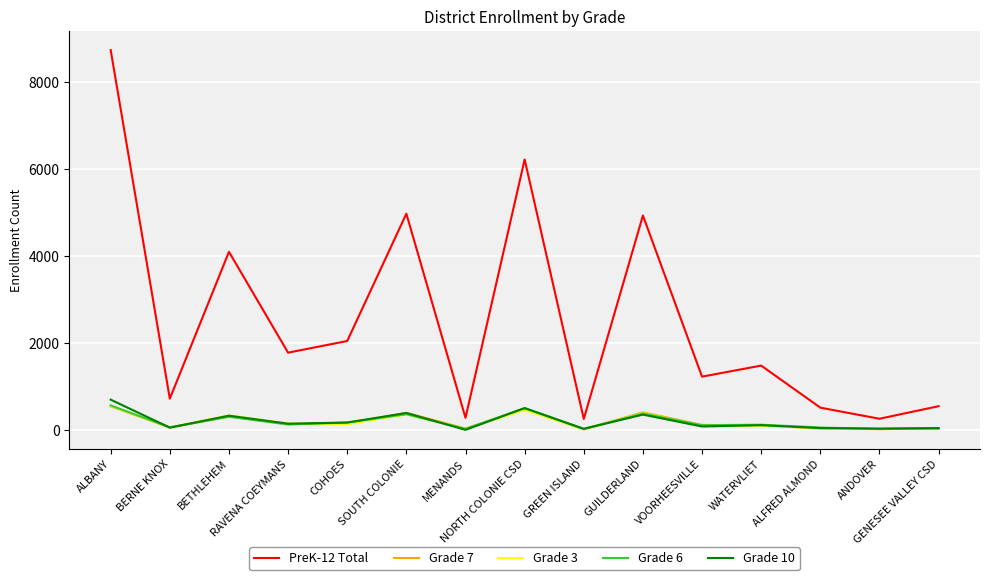

True or false: Grade 10 has more than 2 interior local peaks.

True